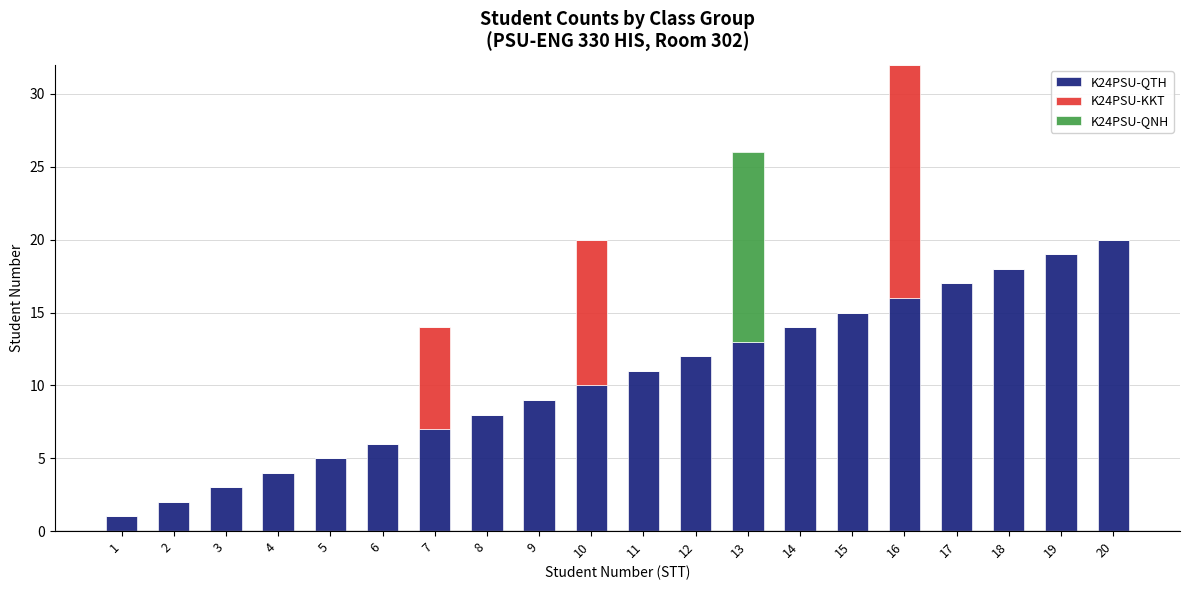

At which category is the sum across all series the highest?

16